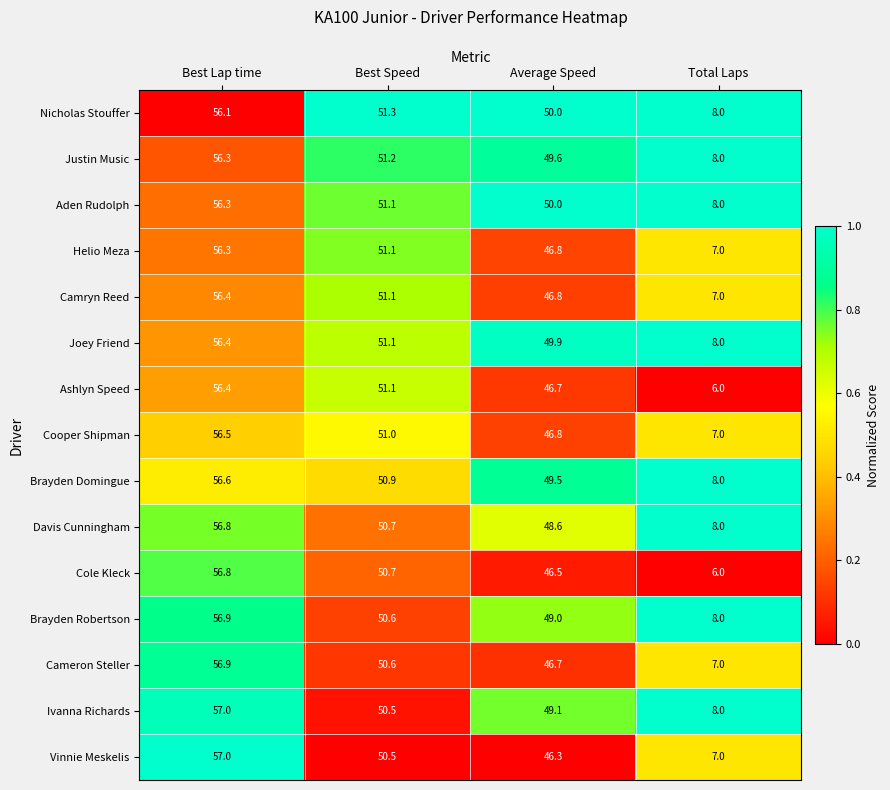

What is the difference between the maximum and minimum values in the Camryn Reed series?

49.4